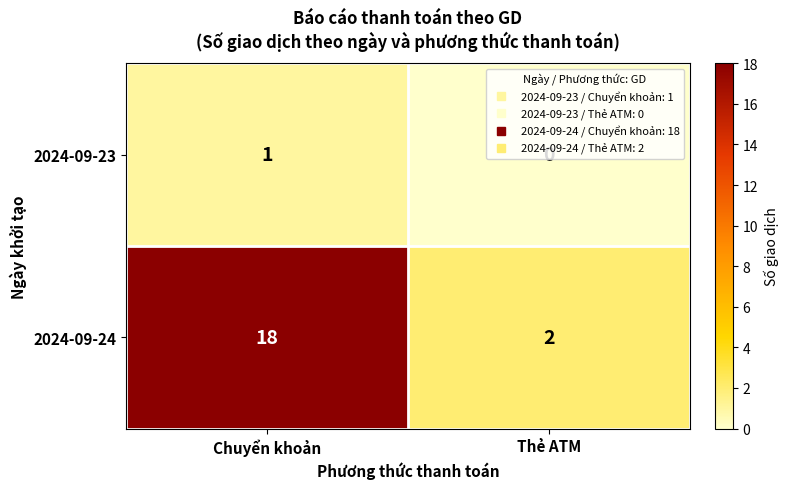

At which label is 2024-09-23 closest to 0?

Thẻ ATM